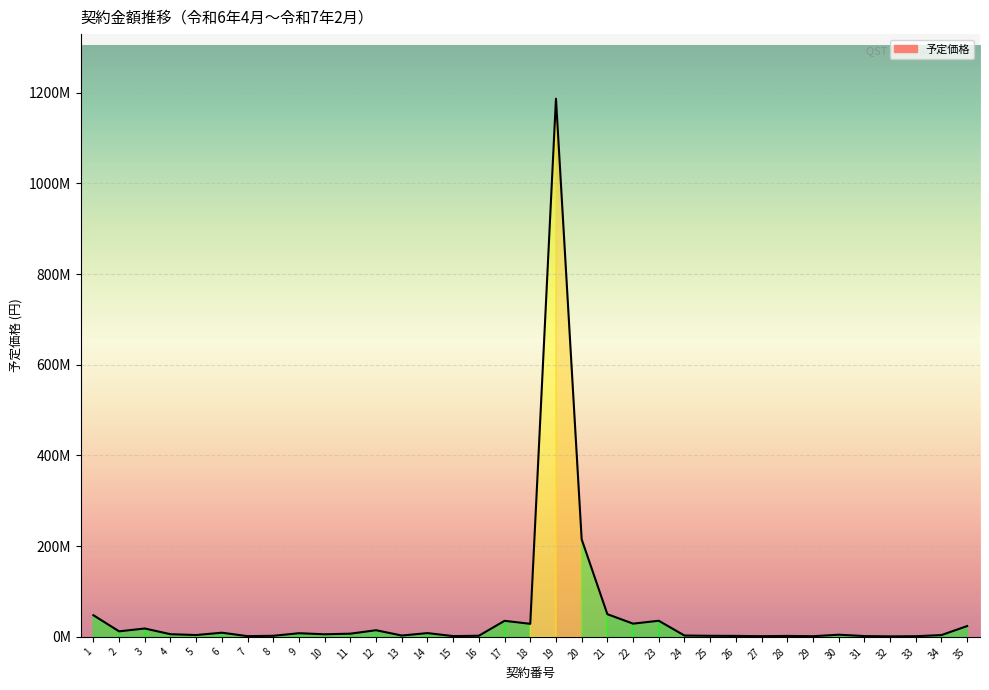

Does the chart have visible grid lines?

Yes